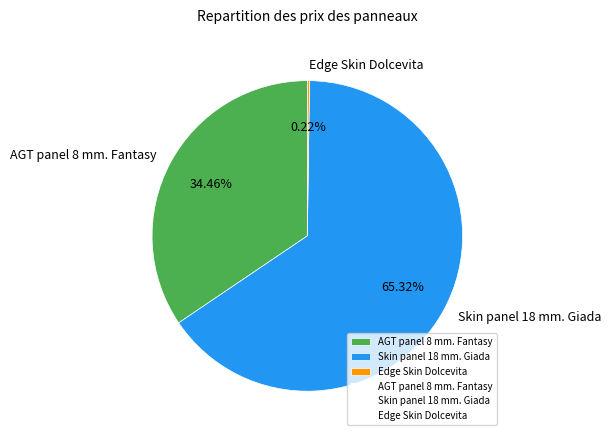

Approximately how many times larger is the value at Skin panel 18 mm. Giada compared to AGT panel 8 mm. Fantasy?

1.9